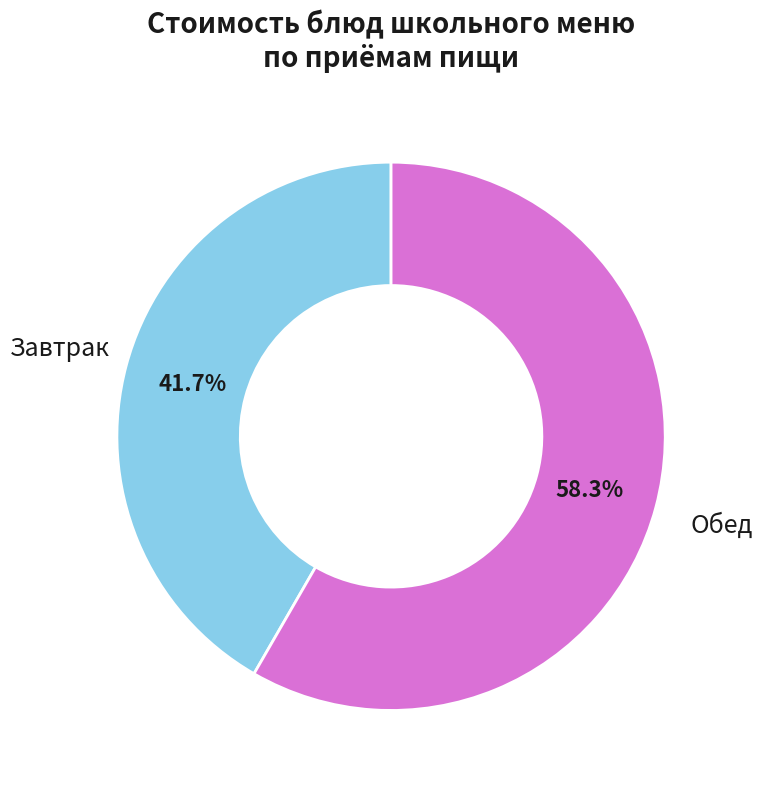

Is there any slice that represents more than half of the pie?

Yes